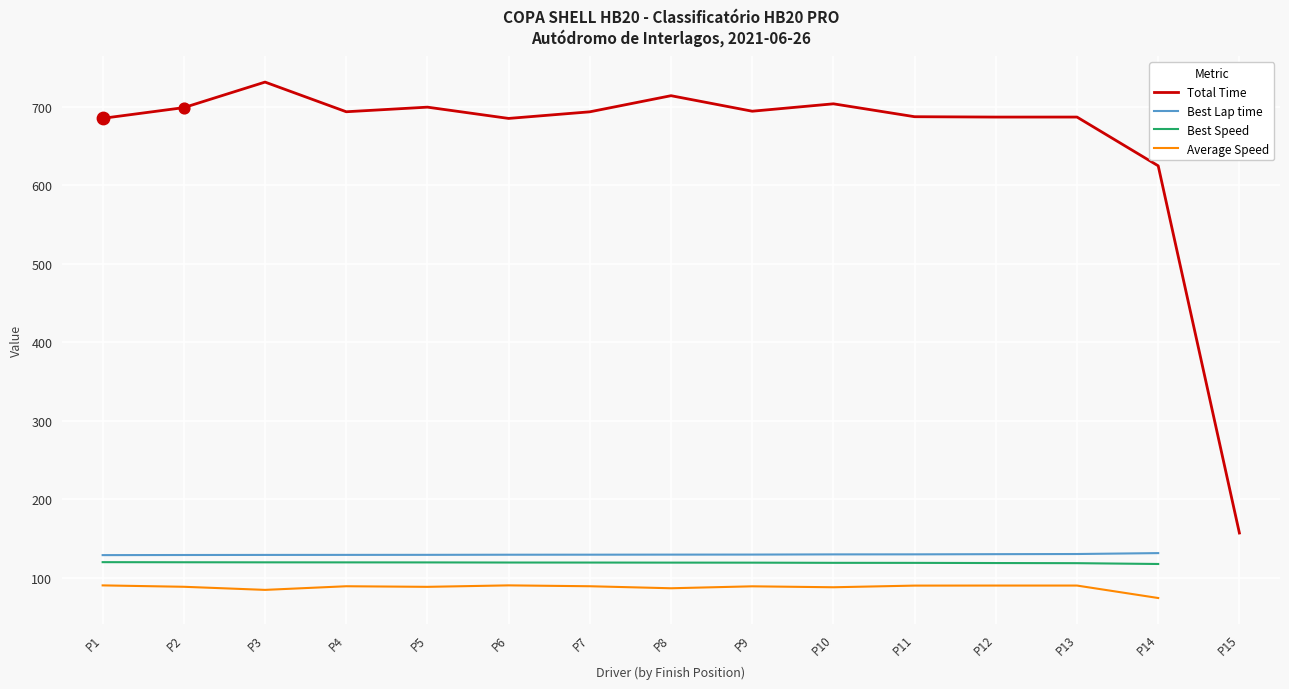

At how many categories does at least one series exceed 196?

14